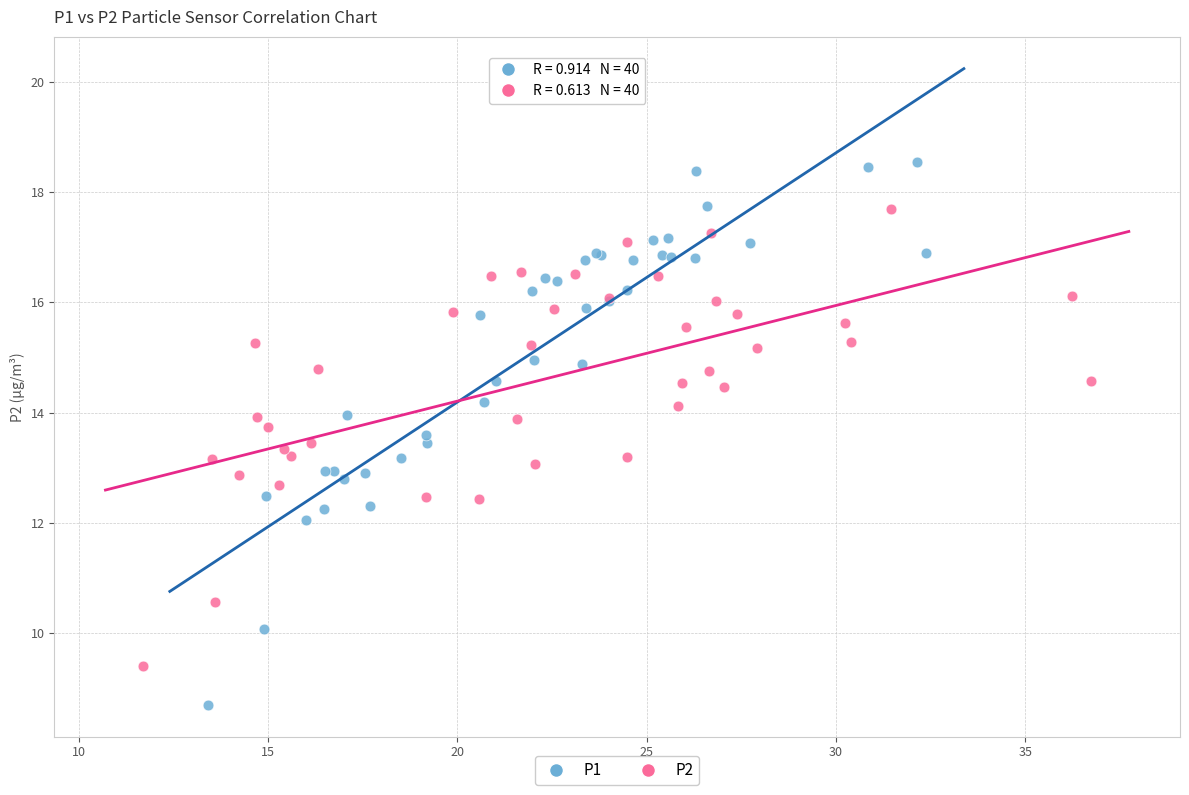

Which series has the widest spread of Y values?

P1